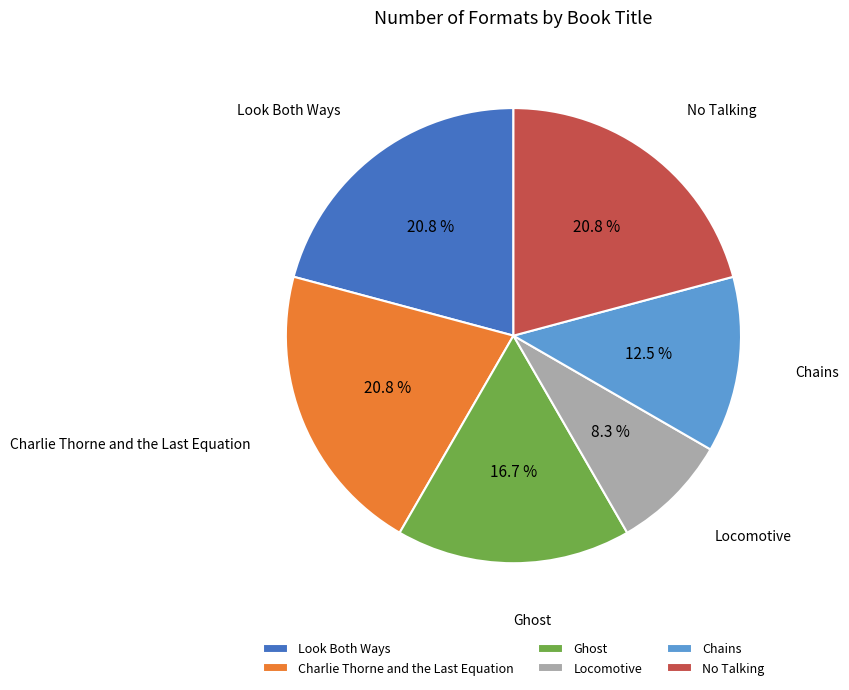

Does No Talking account for over 50% of the chart?

No